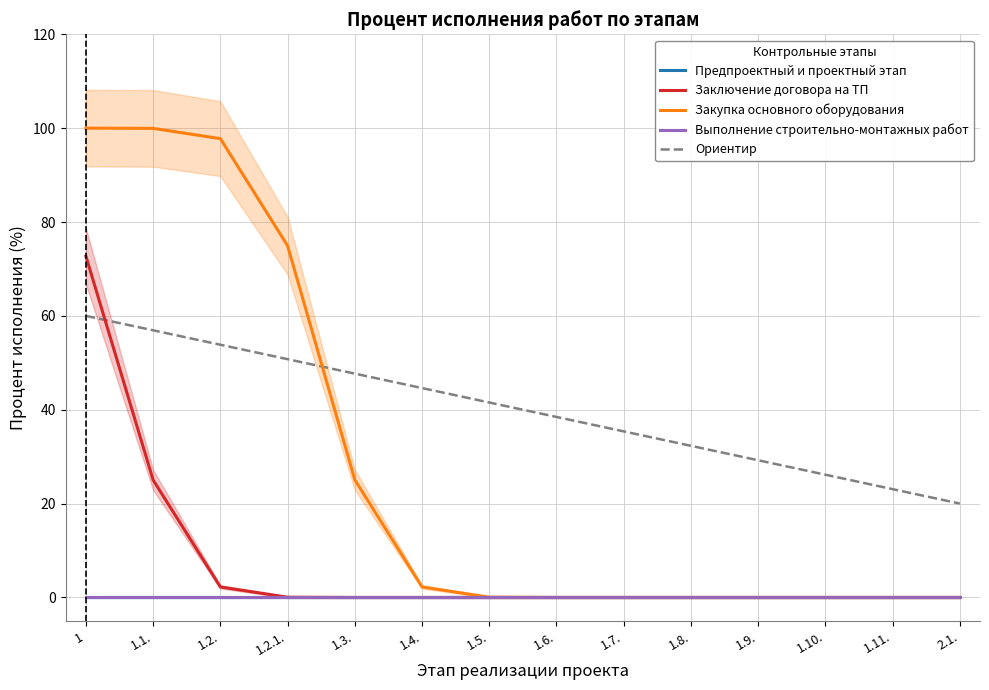

What is the value of the Ориентир point at the 10th from the left?

32.3